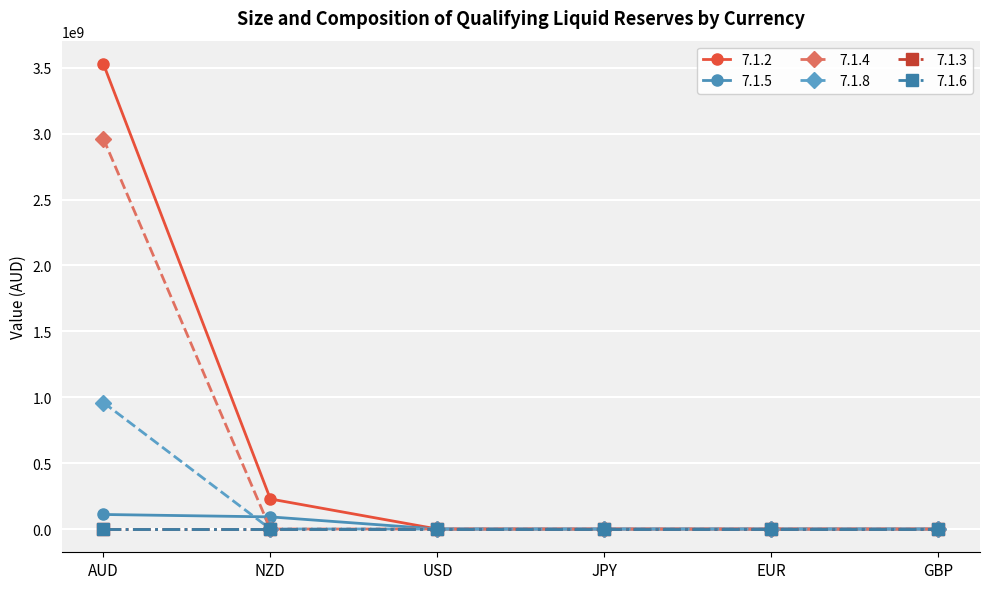

At how many categories does at least one series exceed 883764217?

1